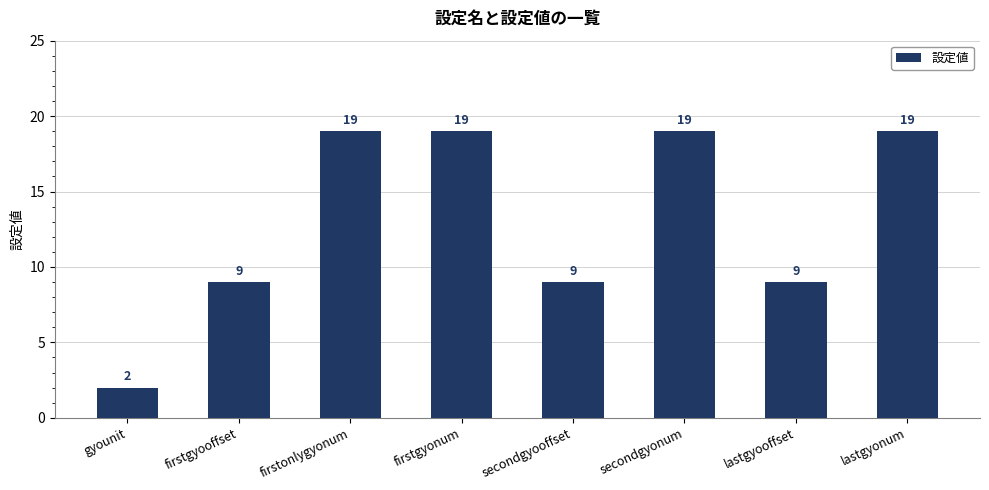

Reading left to right, extract all data points from this chart.

gyounit=2	firstgyooffset=9	firstonlygyonum=19	firstgyonum=19	secondgyooffset=9	secondgyonum=19	lastgyooffset=9	lastgyonum=19